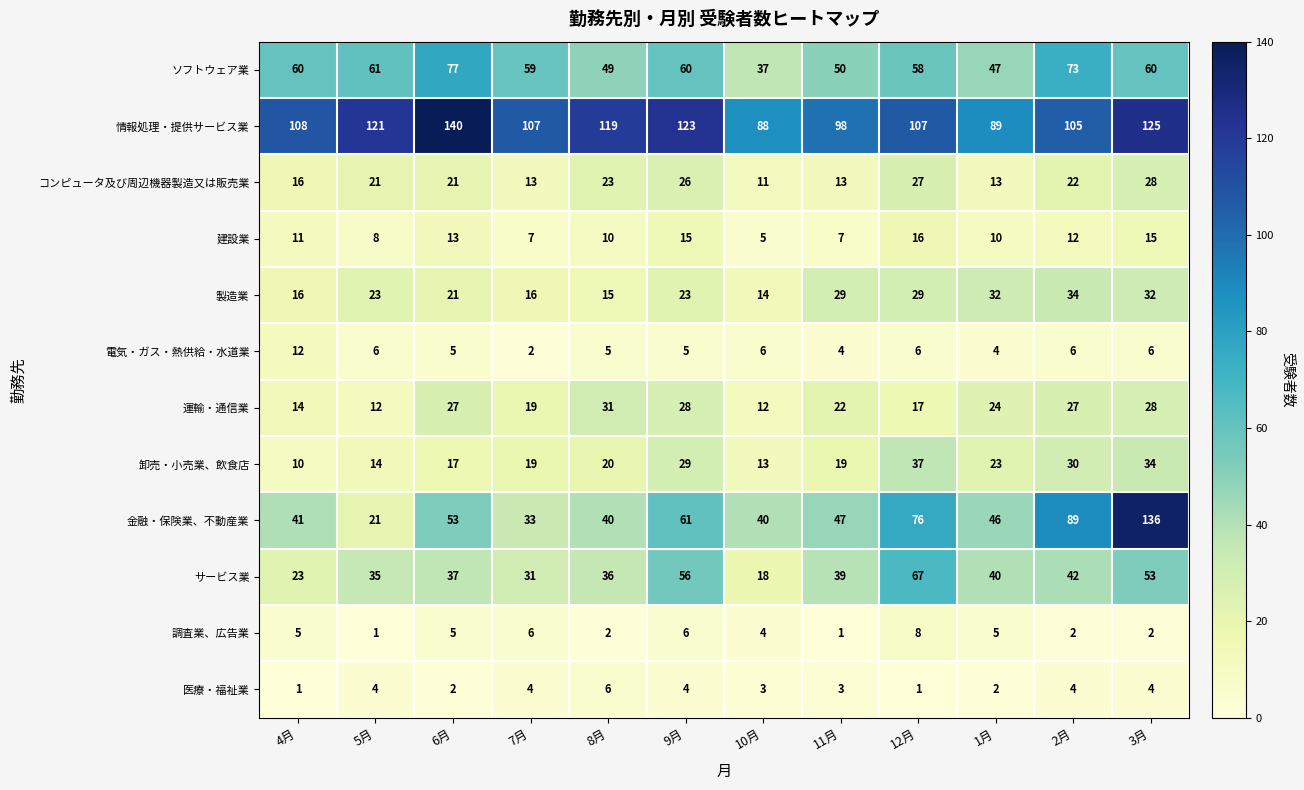

How many series are shown in this chart?

12